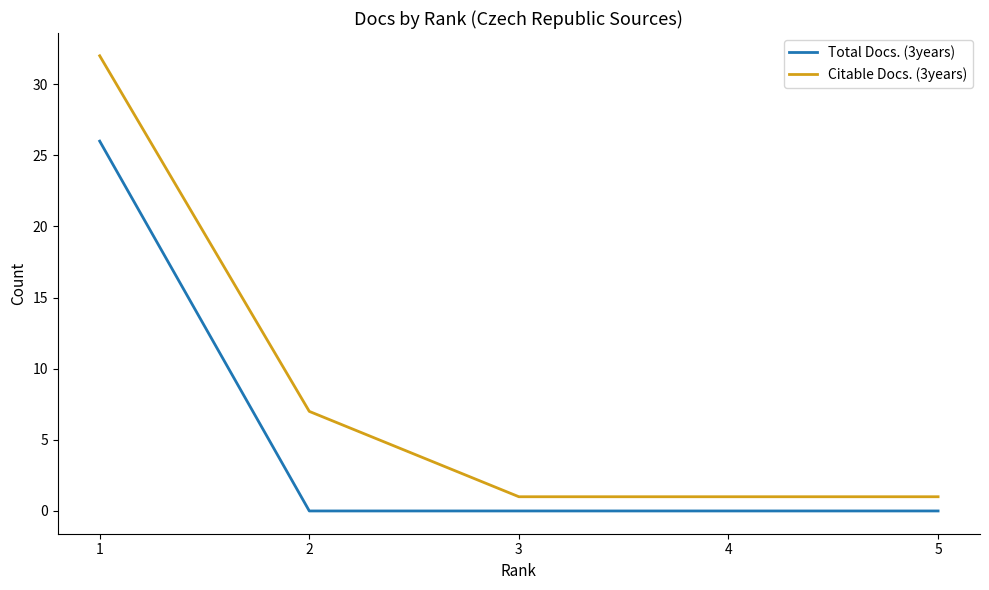

Which series has the widest spread of values?

Citable Docs. (3years)